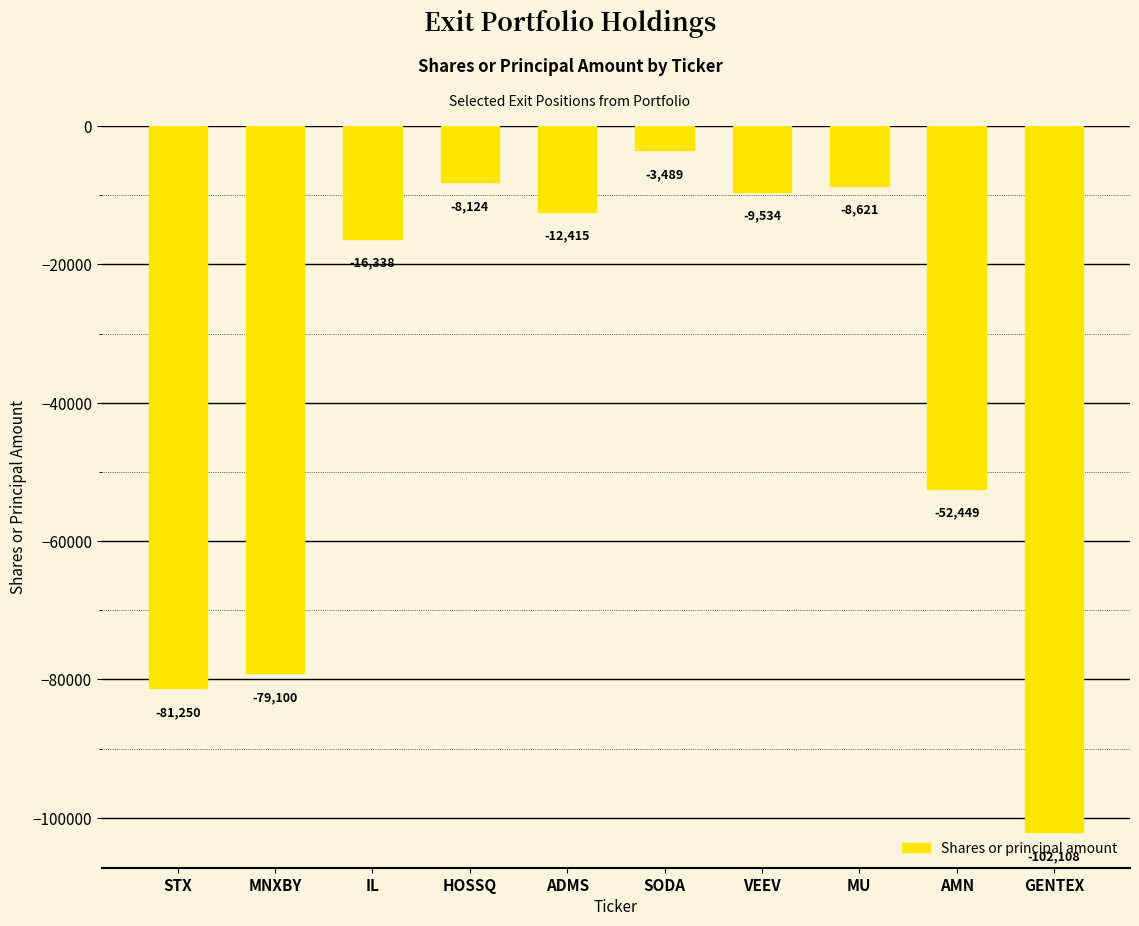

Rank the categories by value from highest to lowest.

SODA, HOSSQ, MU, VEEV, ADMS, IL, AMN, MNXBY, STX, GENTEX